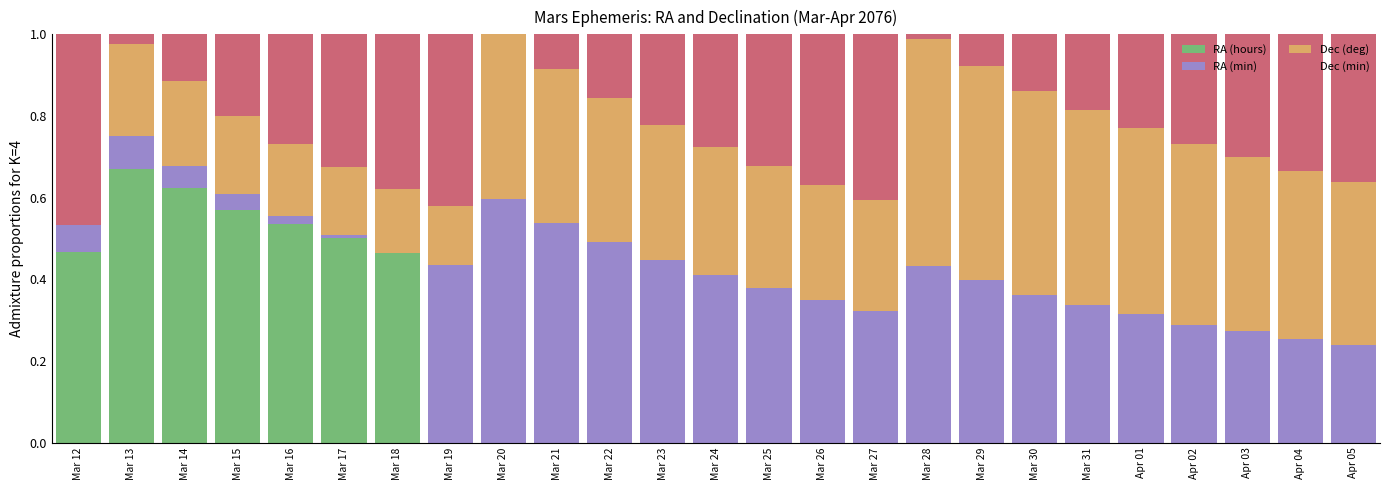

Is it true that RA (hours) equals 0.0 at Mar 26?

True